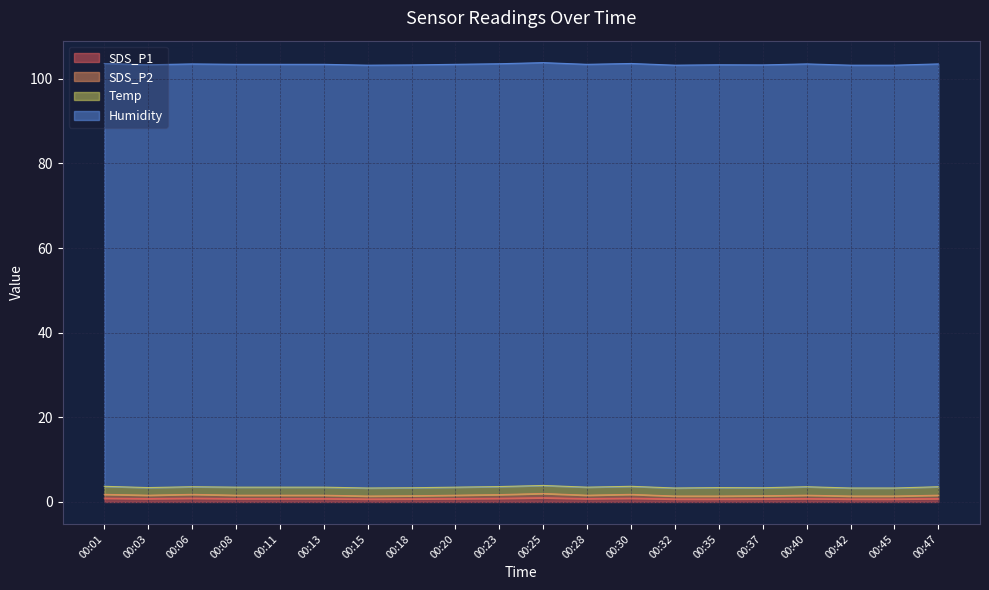

Does the chart have visible grid lines?

Yes